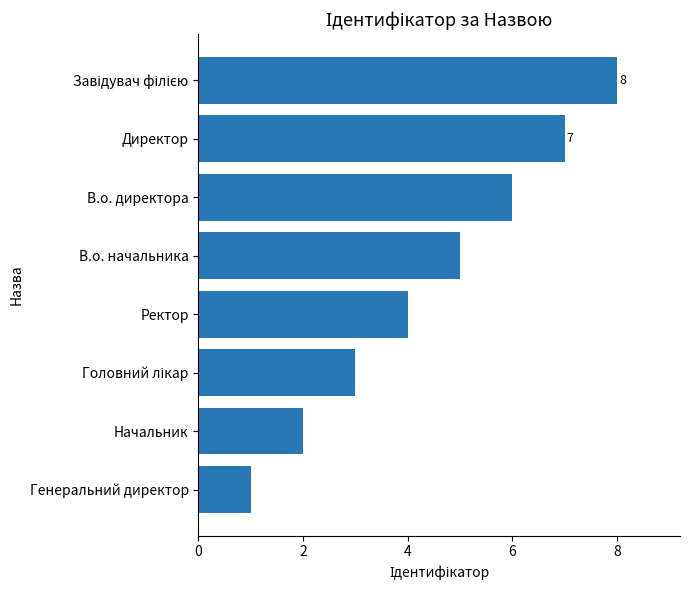

How many values are between 3 and 7?

5